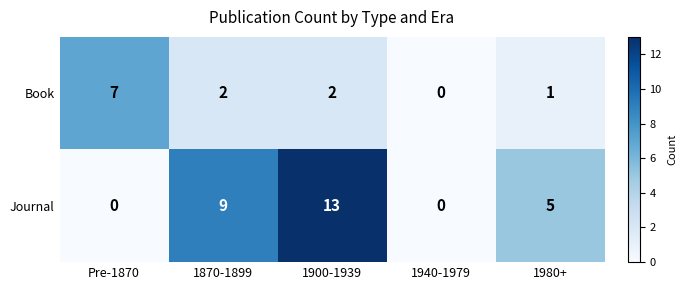

At which category does the chart reach its peak across all series?

1900-1939